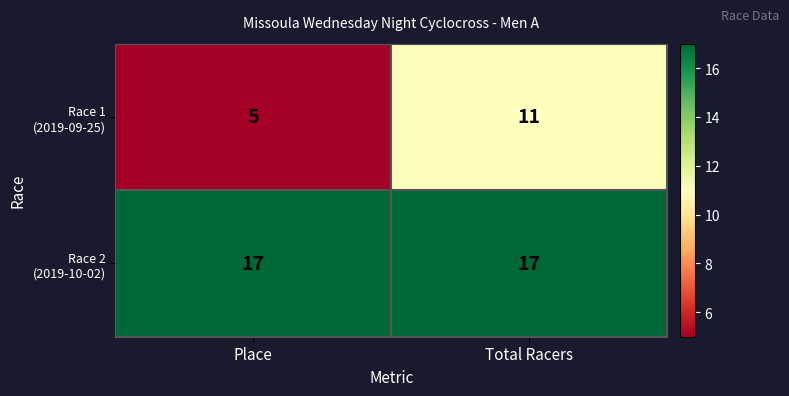

What is the smallest value displayed?

5